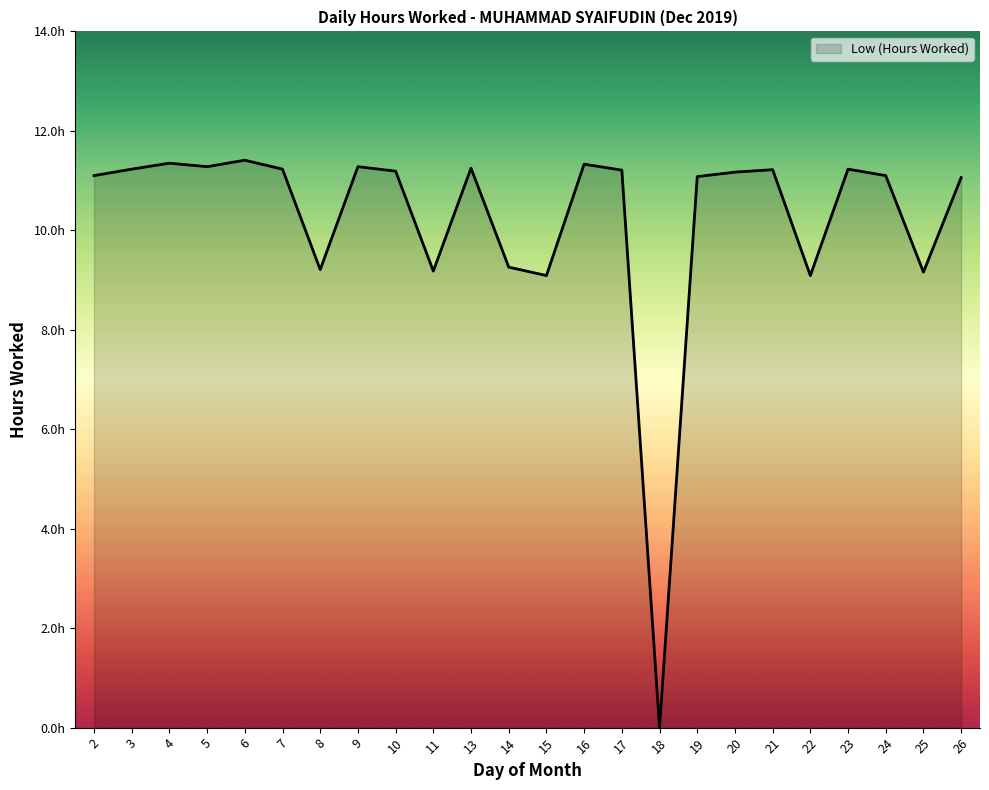

Reading left to right, list all the values displayed in this chart.

11.1	11.2	11.3	11.3	11.4	11.2	9.2	11.3	11.2	9.2	11.2	9.3	9.1	11.3	11.2	0.0	11.1	11.2	11.2	9.1	11.2	11.1	9.2	11.1